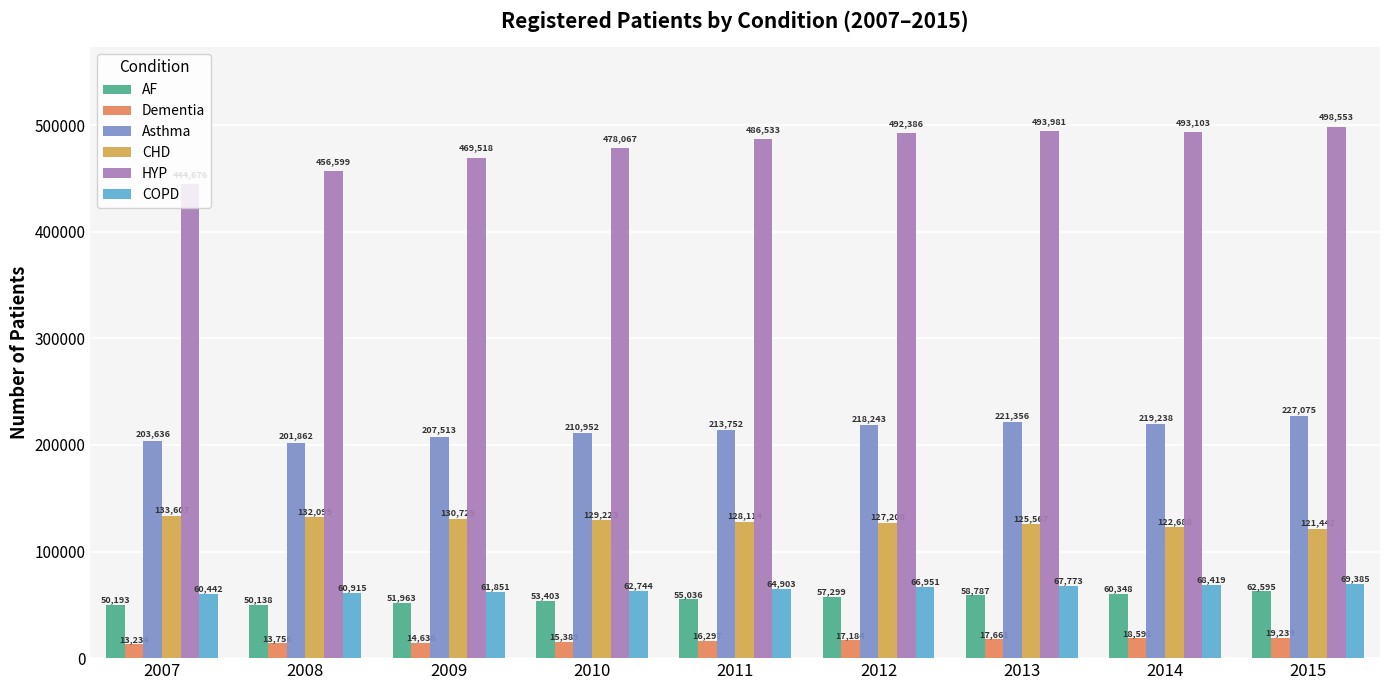

The value of AF at 2007 is 50193. True or false?

True